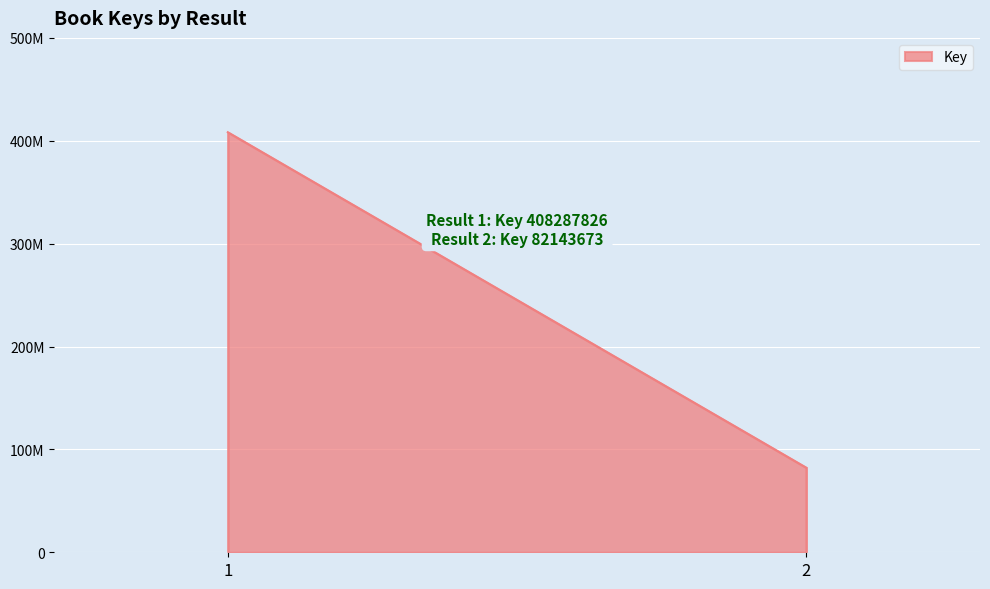

Does the chart display data point markers on the line(s)?

No